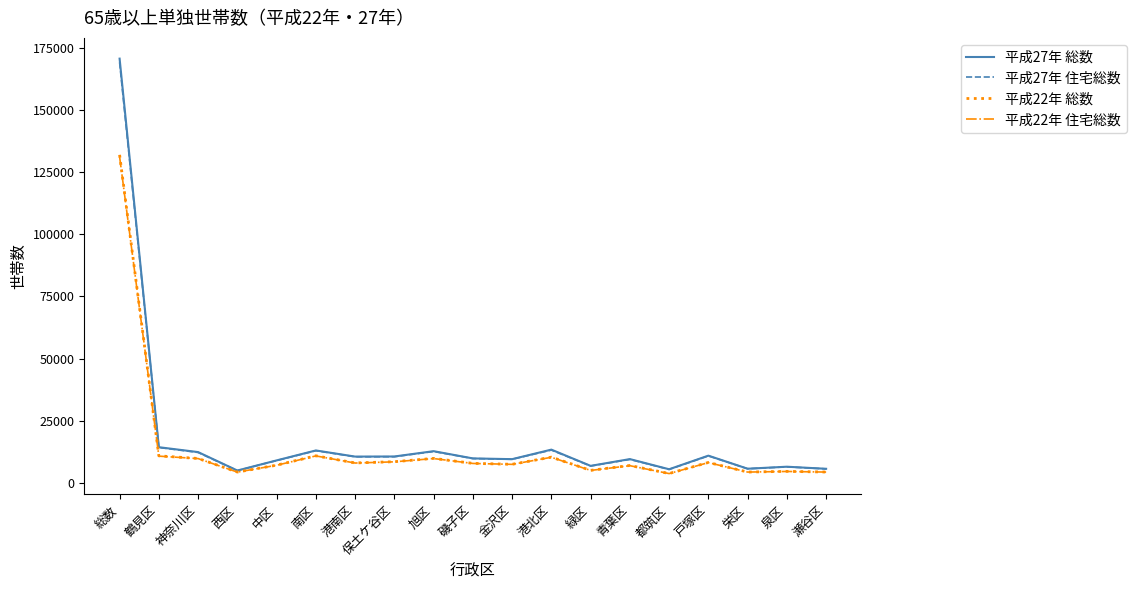

Does the chart have visible grid lines?

No